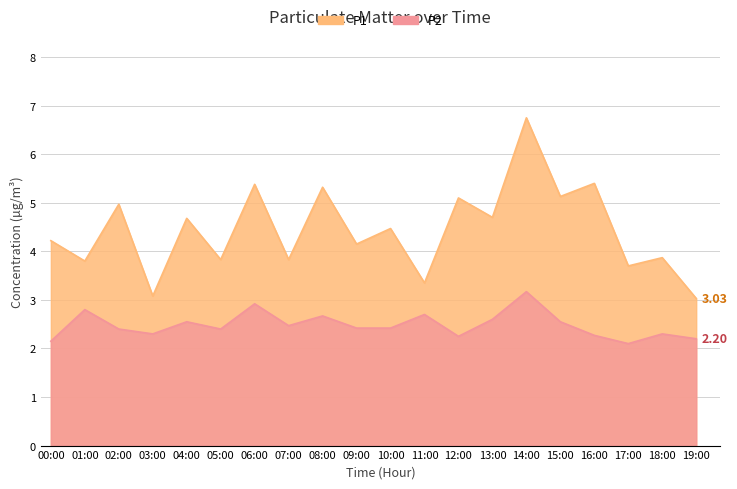

Which series has the widest spread of values?

P1